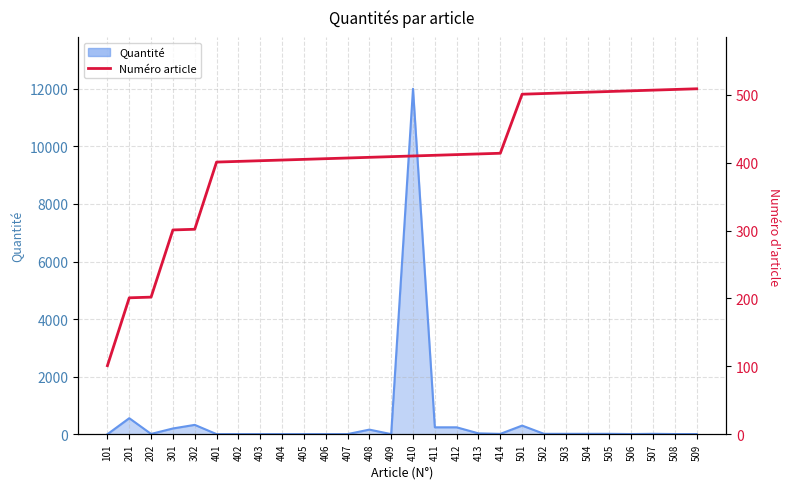

What is the difference between the values at 405 and 201?

204